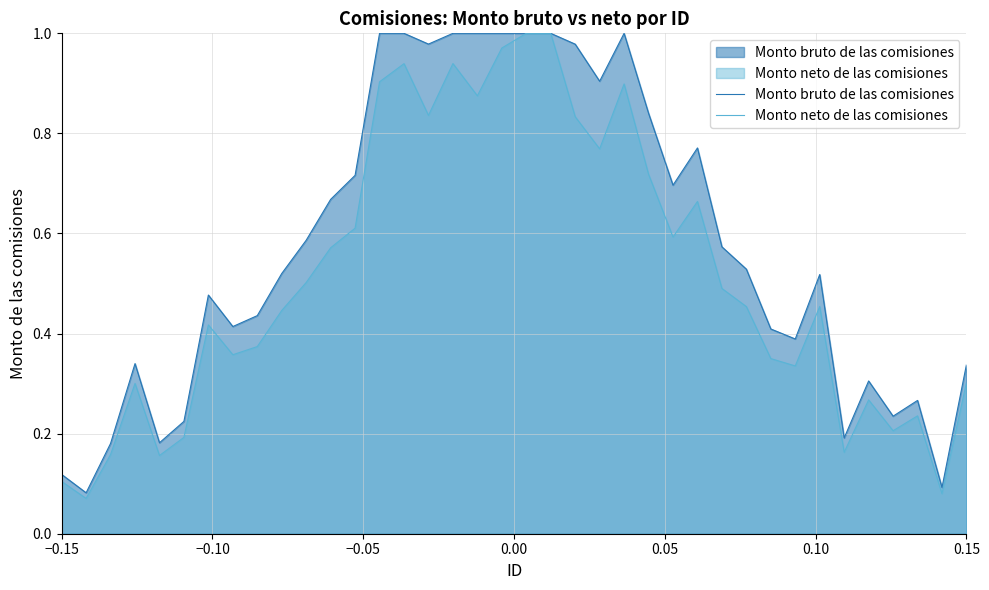

Which series has the largest range (max minus min)?

Monto neto de las comisiones